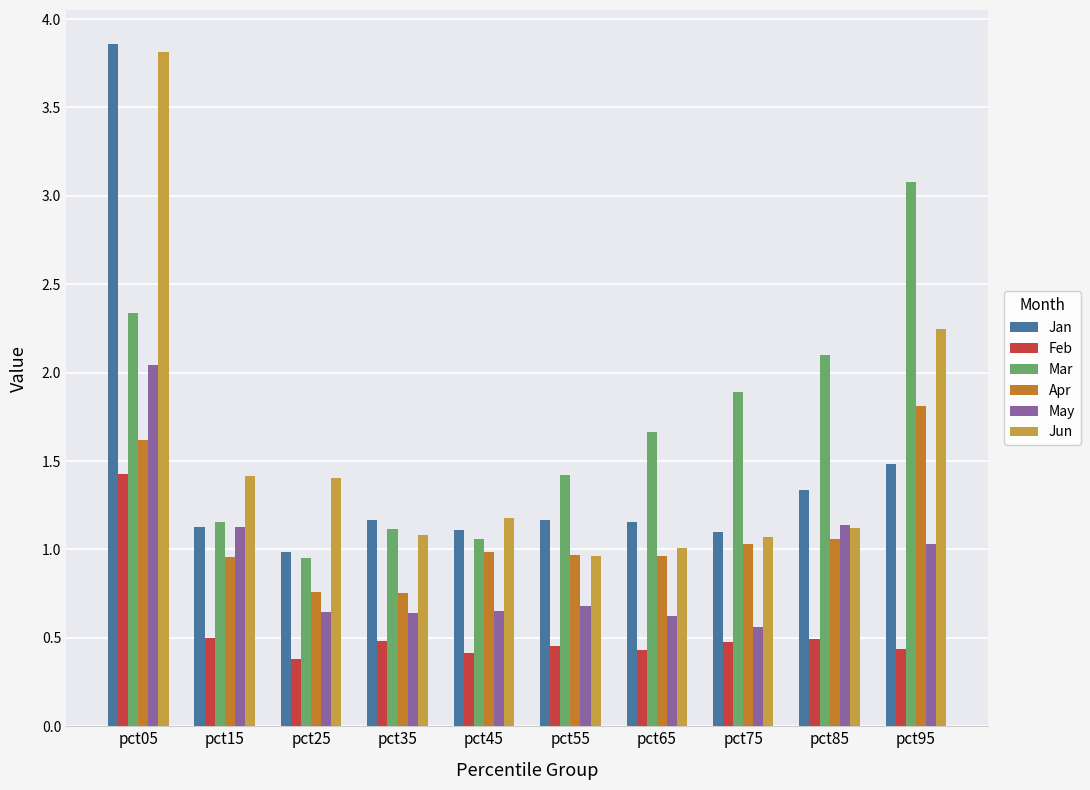

What is the difference between the maximum and minimum values in the May series?

1.5